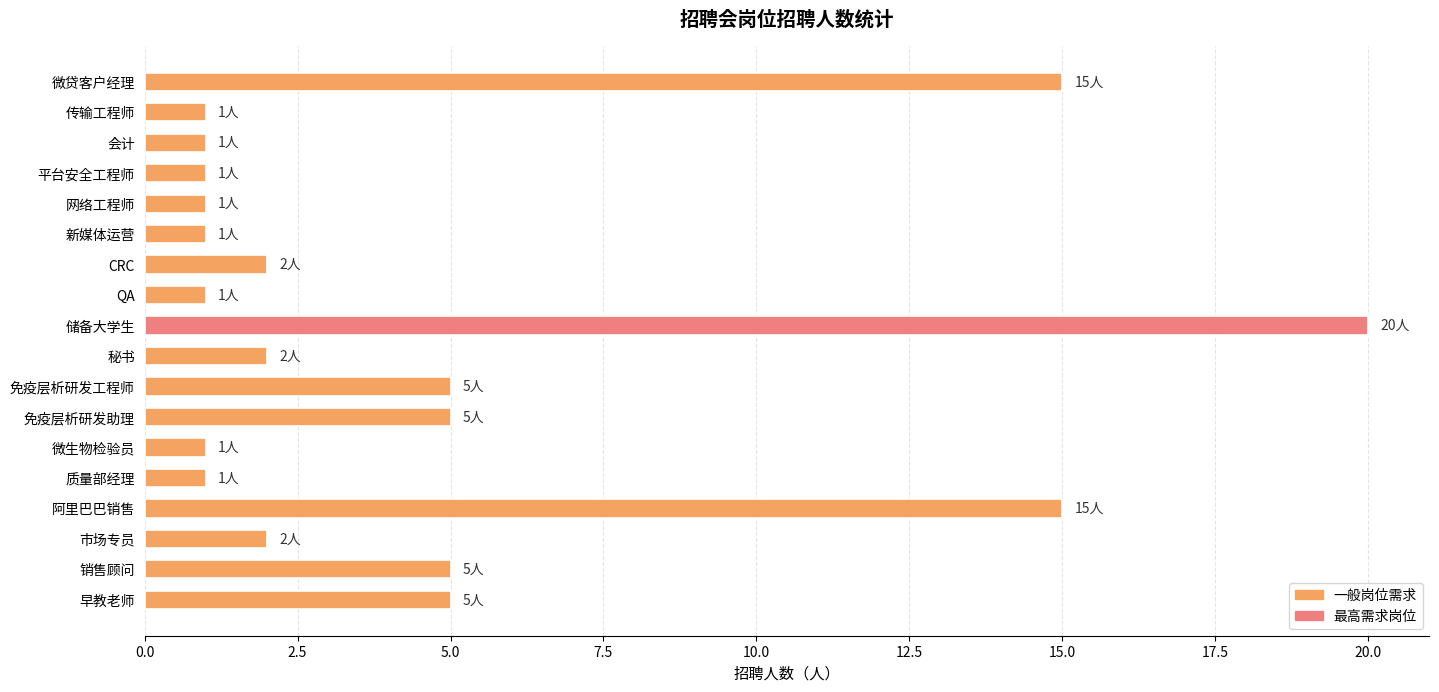

What is the ratio of the value at 秘书 to the value at CRC?

1.0